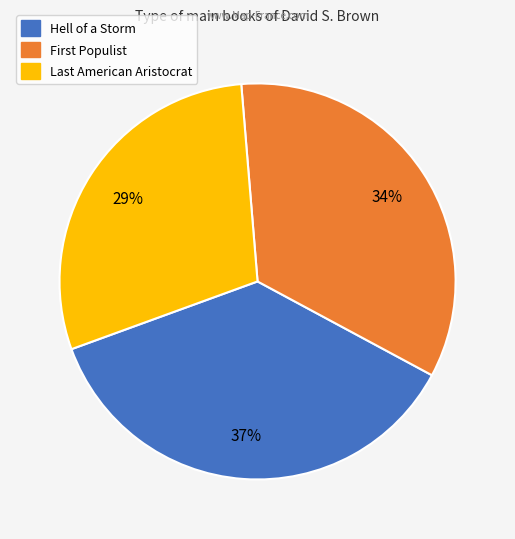

What is the smallest slice in the pie chart?

Last American Aristocrat